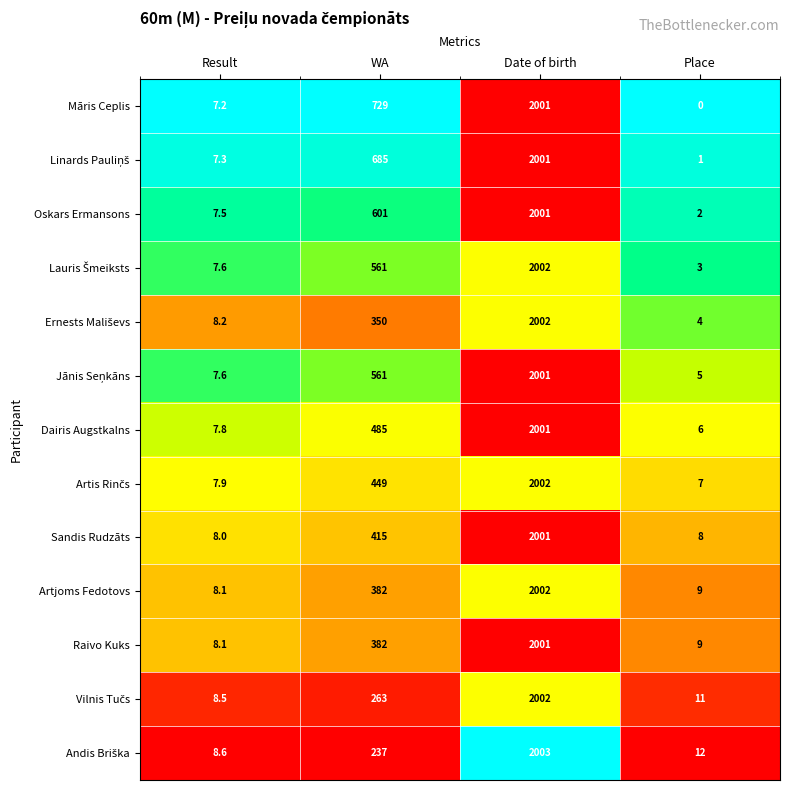

Which series has the largest total across all categories?

Māris Ceplis